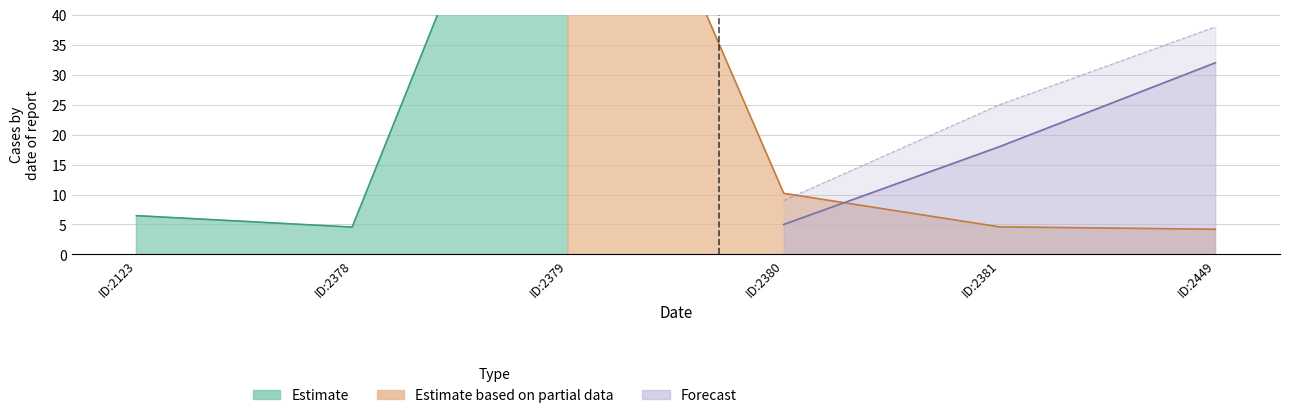

True or false: Estimate based on partial data has more than 0 points higher than both neighbors.

True